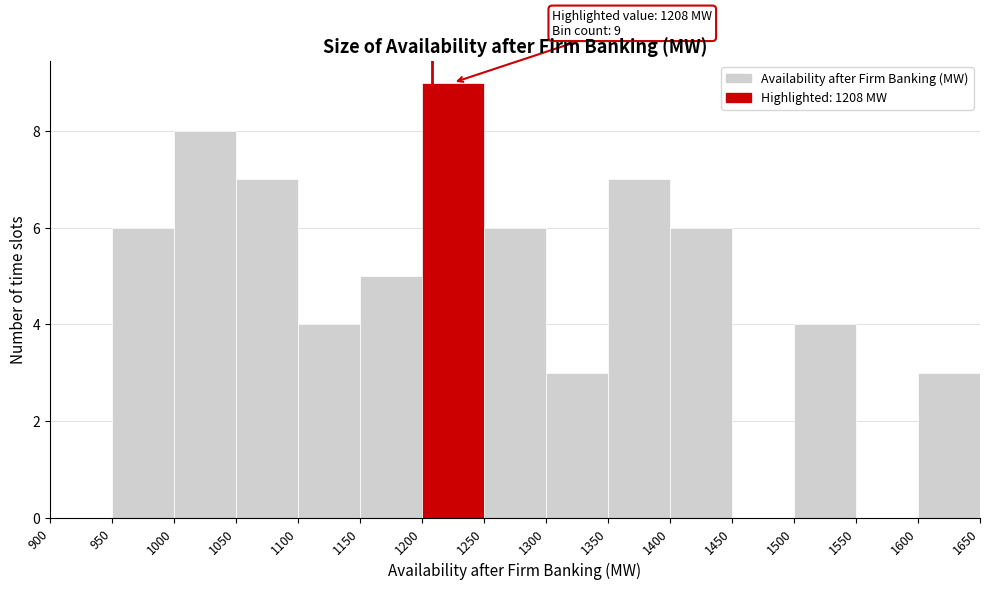

Over which range of the x-axis is the bar tallest?

1200 to 1250